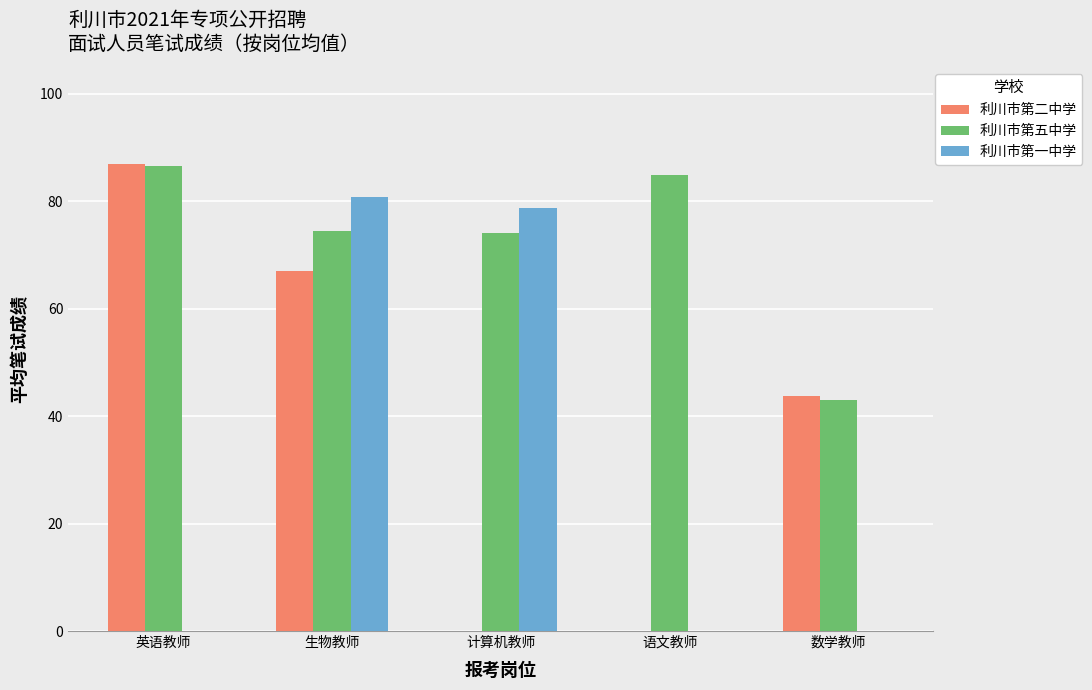

Which category has the highest value across all series?

英语教师